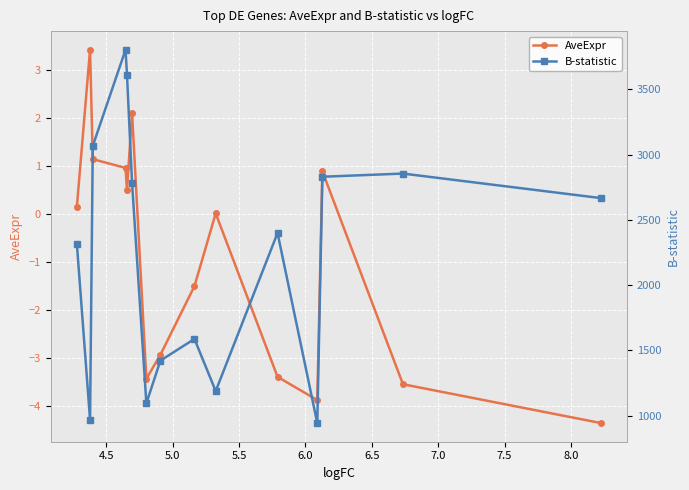

At how many categories does at least one series exceed 2008?

9